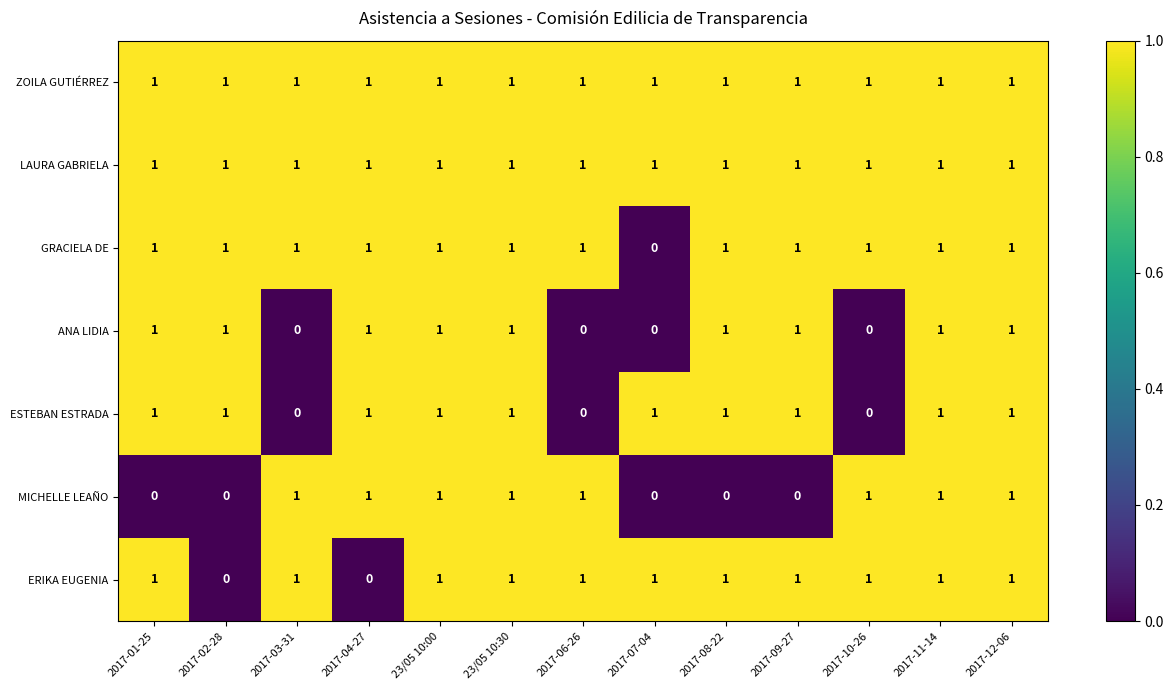

What is the total value across all series at 2017-06-26?

5